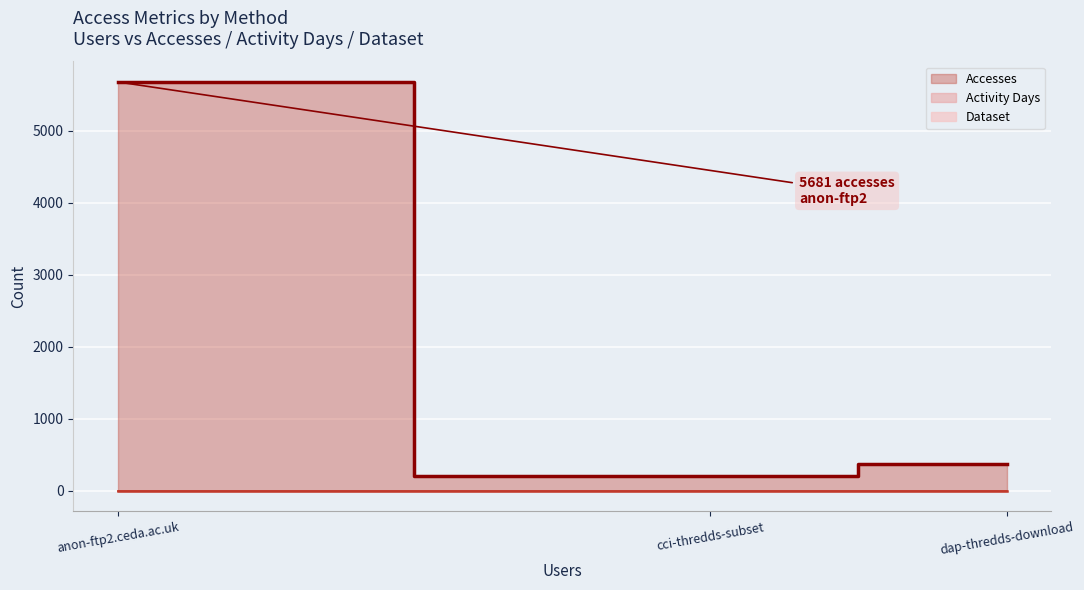

What is the spread (max minus min) of values at dap-thredds-download?

375